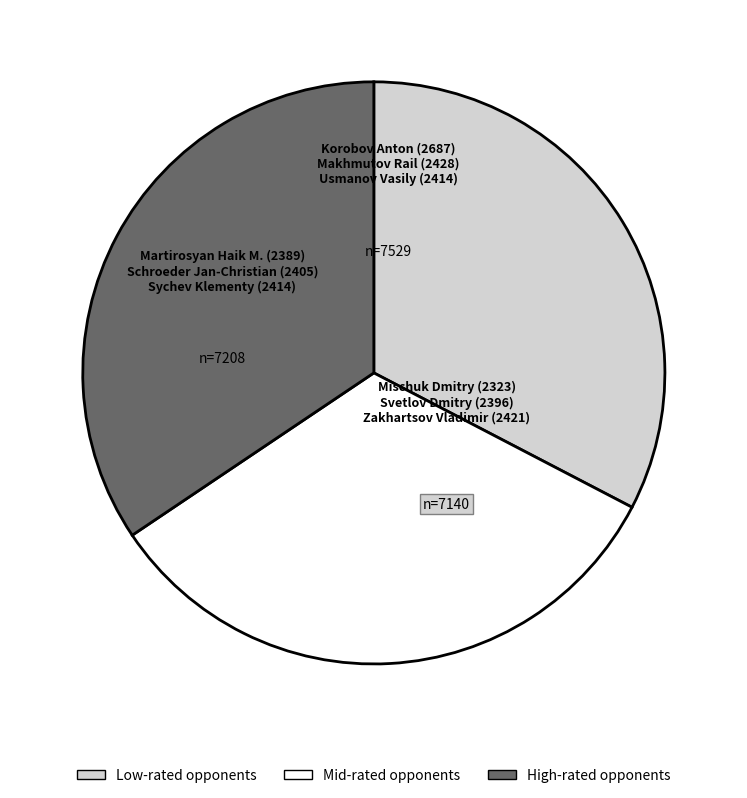

Does any single category account for the majority?

No